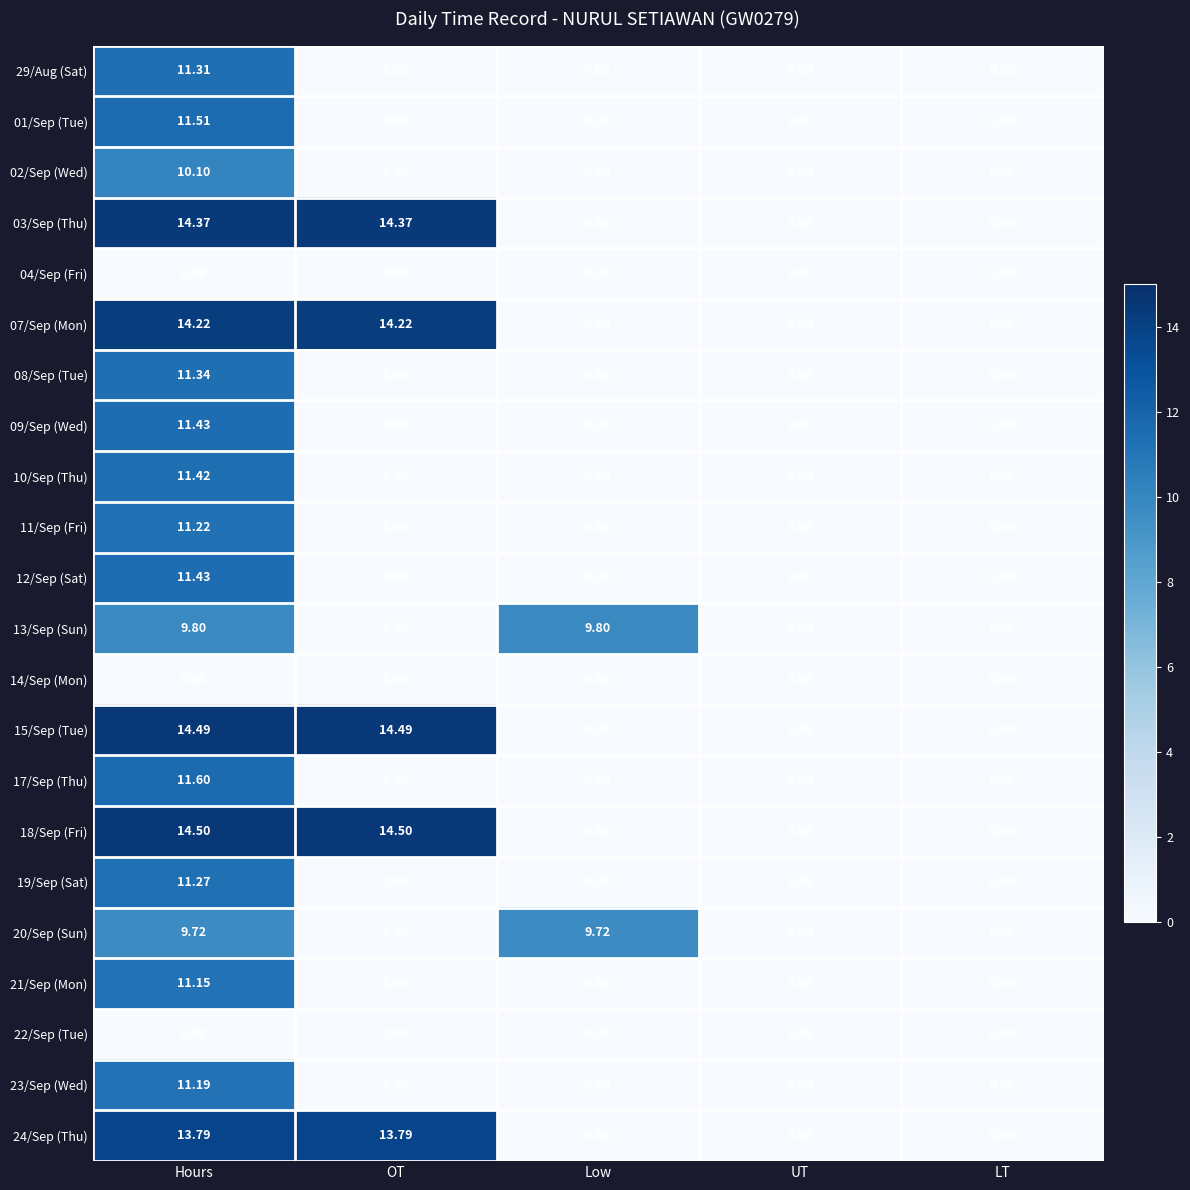

Which series has the largest total across all categories?

18/Sep (Fri)